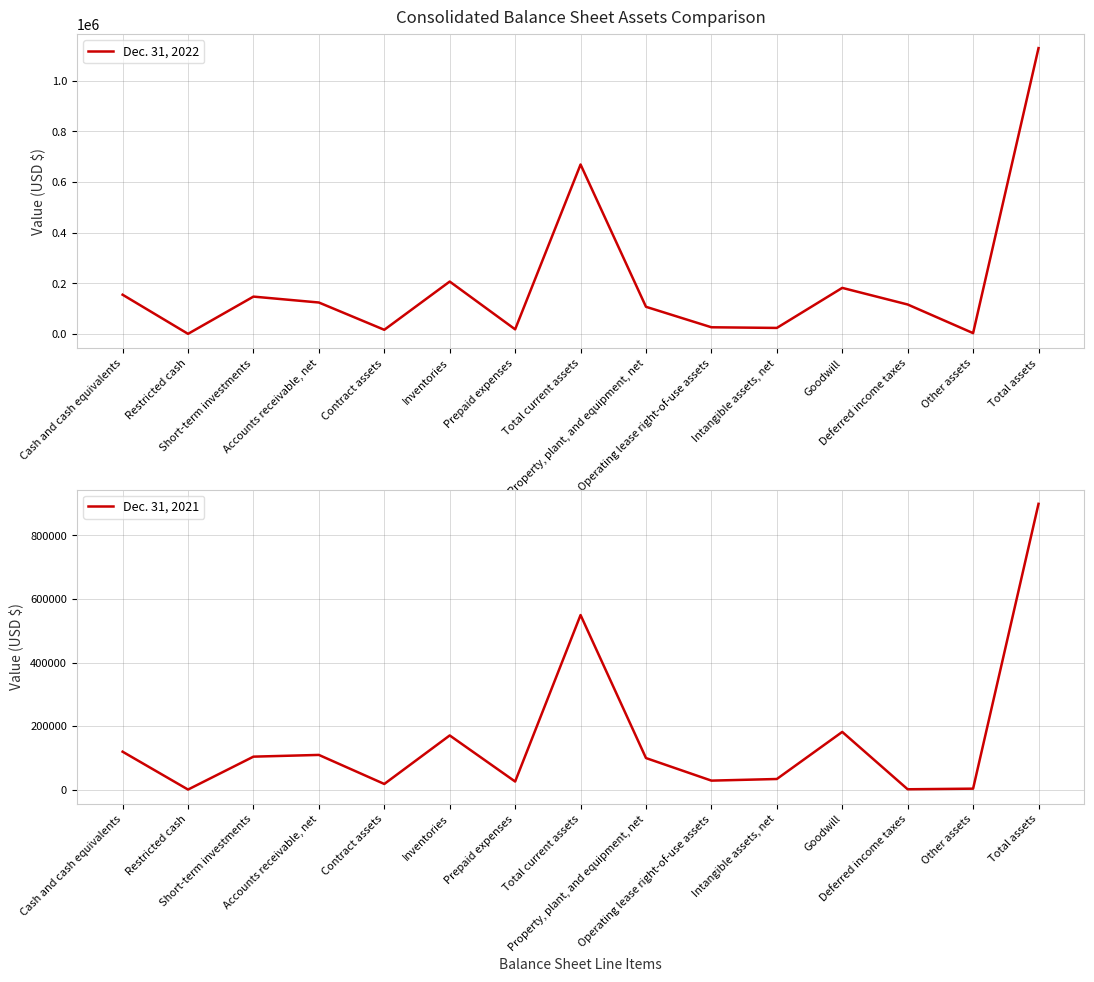

At which label is Dec. 31, 2022 closest to 564365?

Total current assets